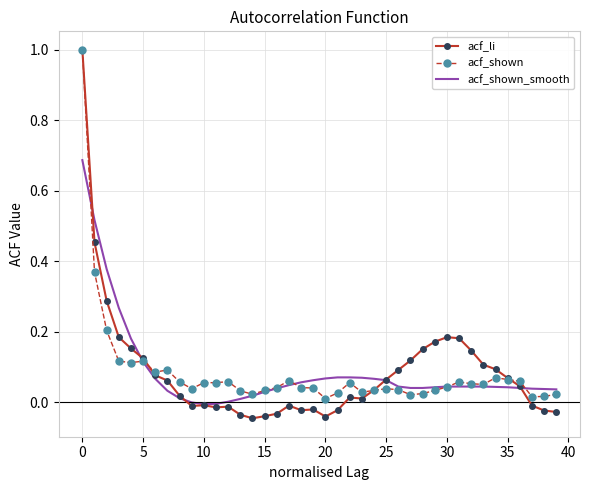

Which series has the largest range (max minus min)?

acf_li